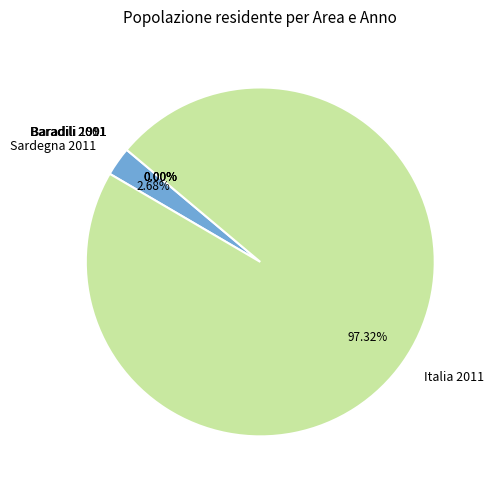

Approximately how many times larger is the value at Italia 2011 compared to Sardegna 2011?

36.3